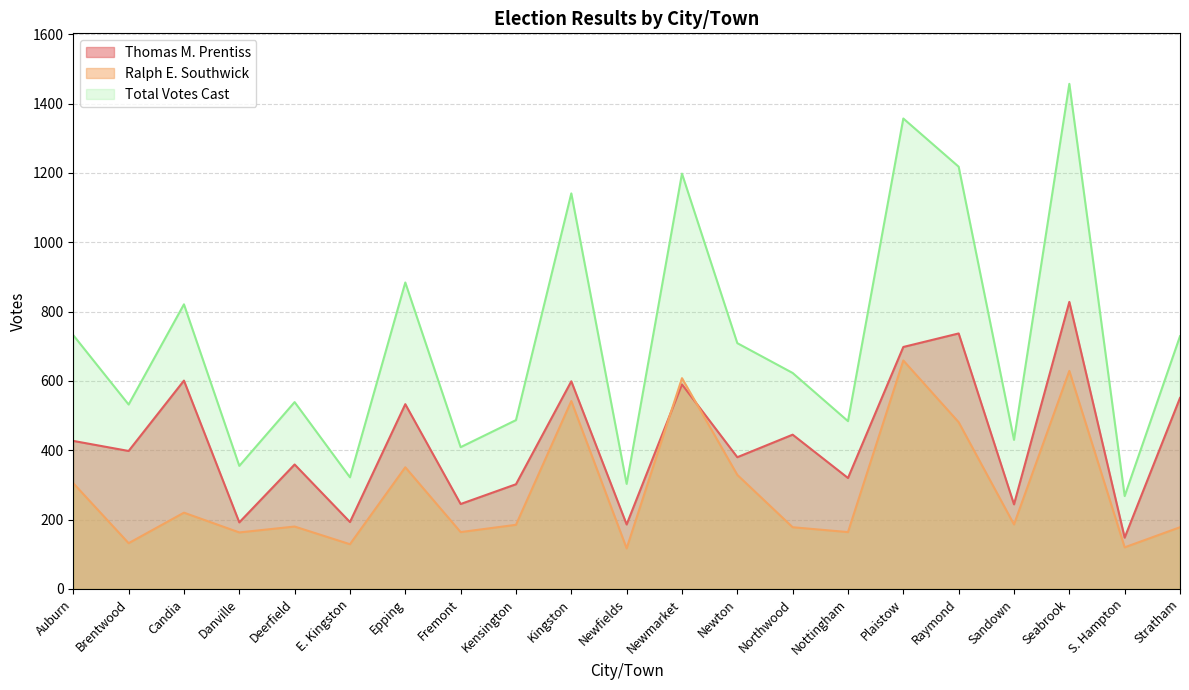

The value of Total Votes Cast at Seabrook is 2371. True or false?

False